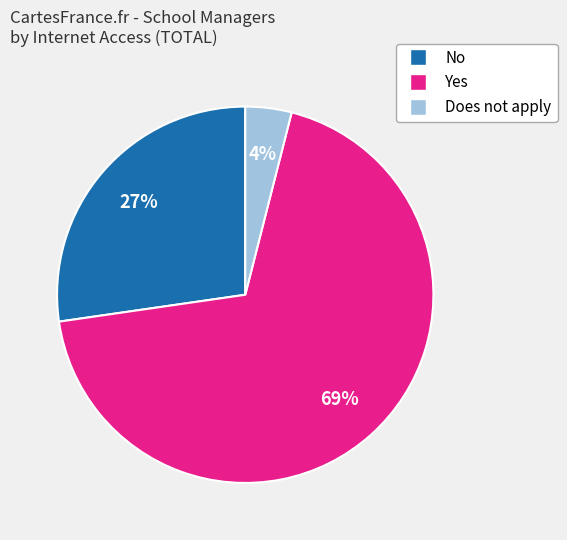

True or false: Yes accounts for 57% of the total.

False